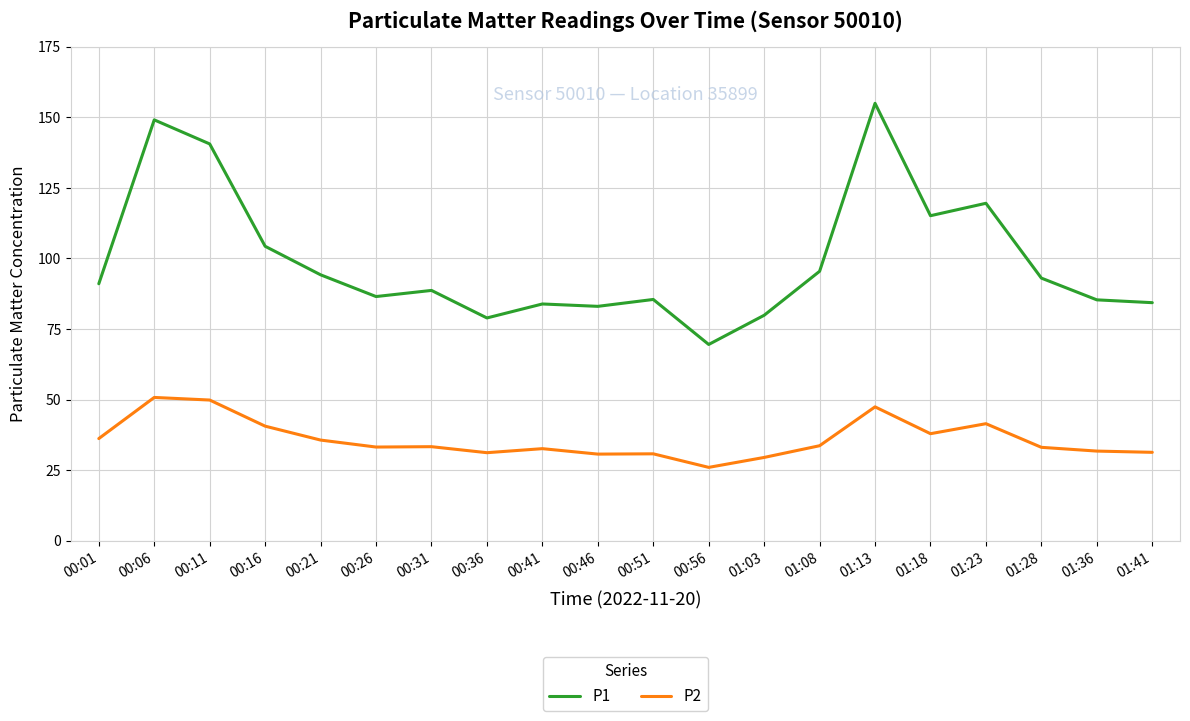

Which series has the largest range (max minus min)?

P1